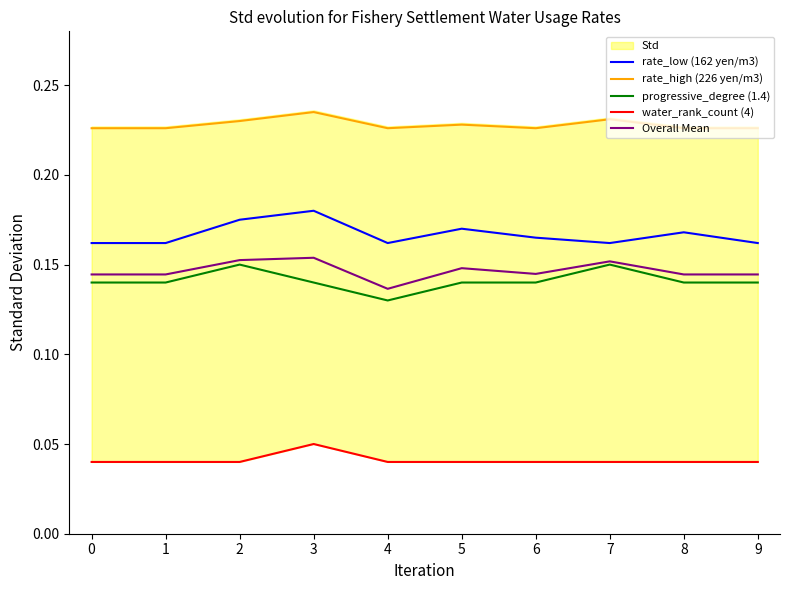

What is the value of the Overall Mean point at the 1st from the left?

0.1